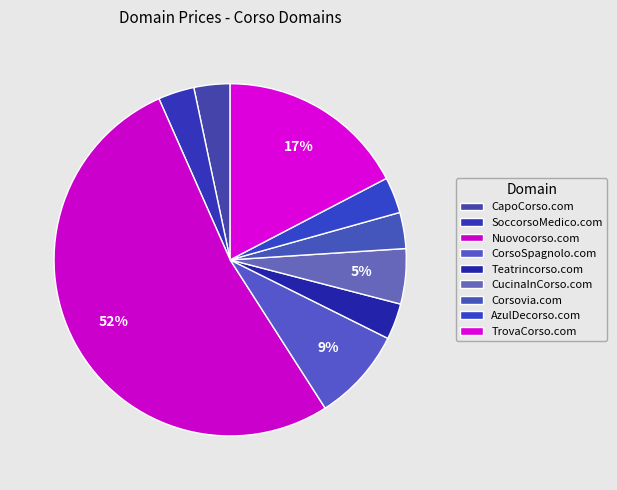

What is the smallest slice in the pie chart?

CapoCorso.com